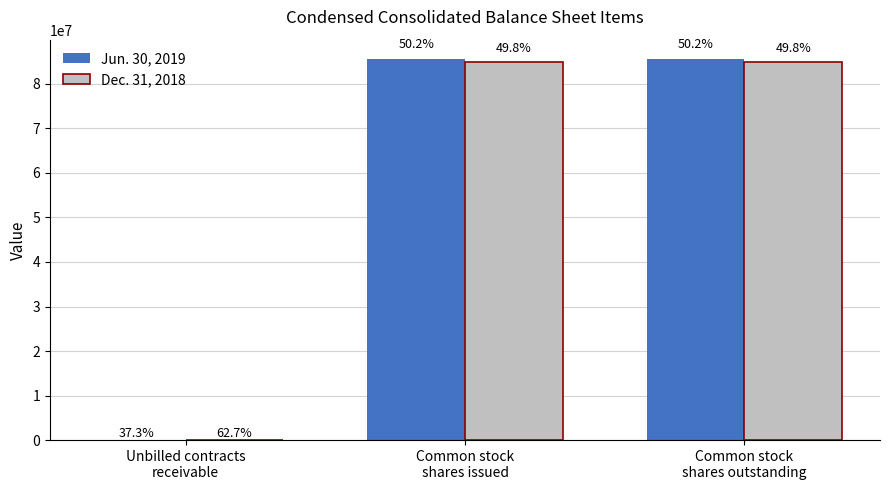

Are the bars horizontal?

No